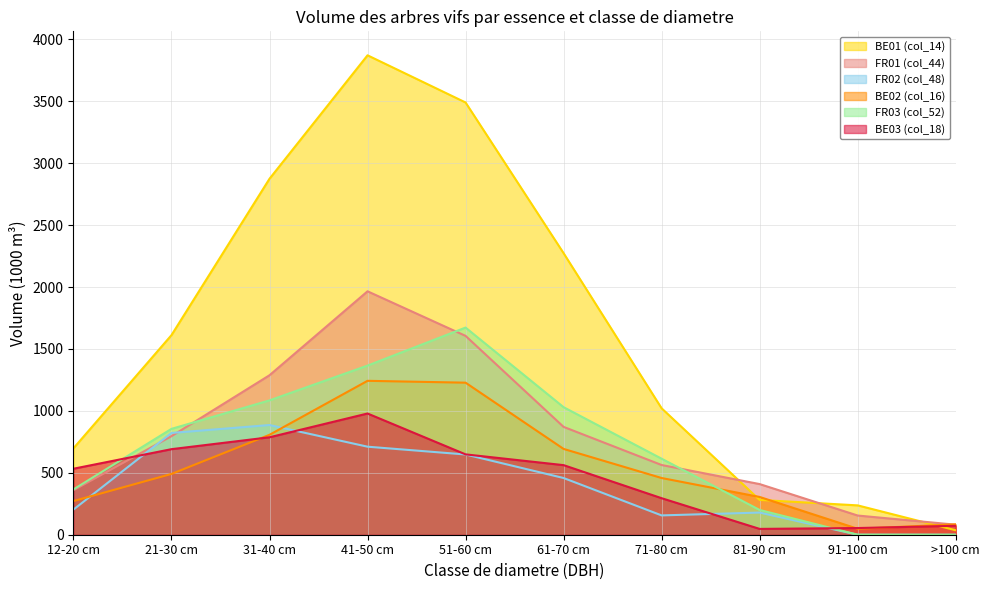

True or false: BE02 (col_16) has more than 0 interior local peaks.

True